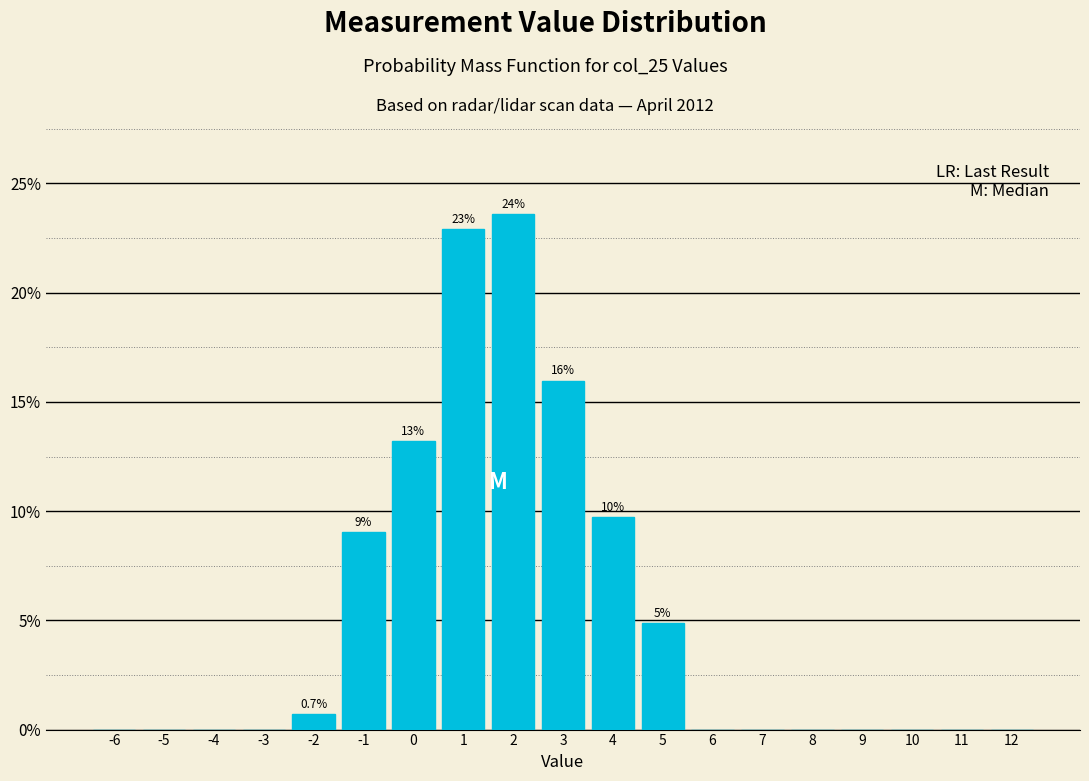

Over which range of the x-axis is the bar tallest?

1.5 to 2.5